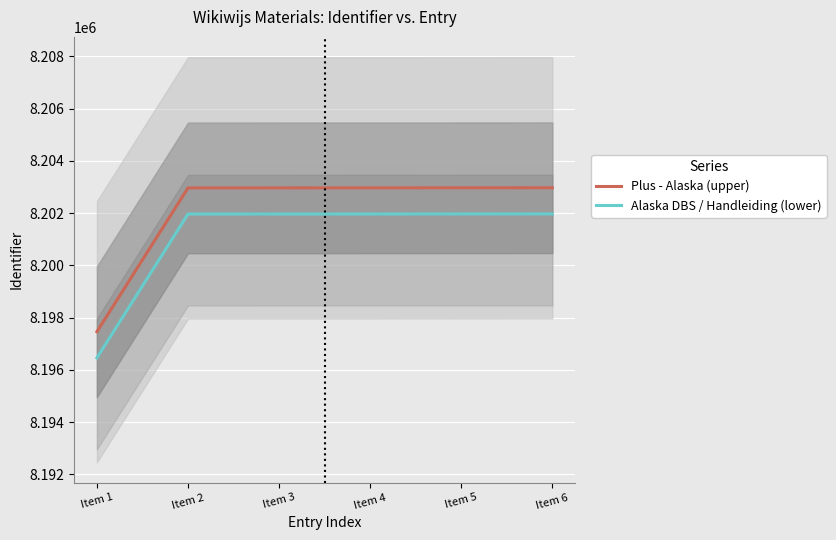

True or false: Plus - Alaska (upper) and Alaska DBS / Handleiding (lower) cross at least once.

False